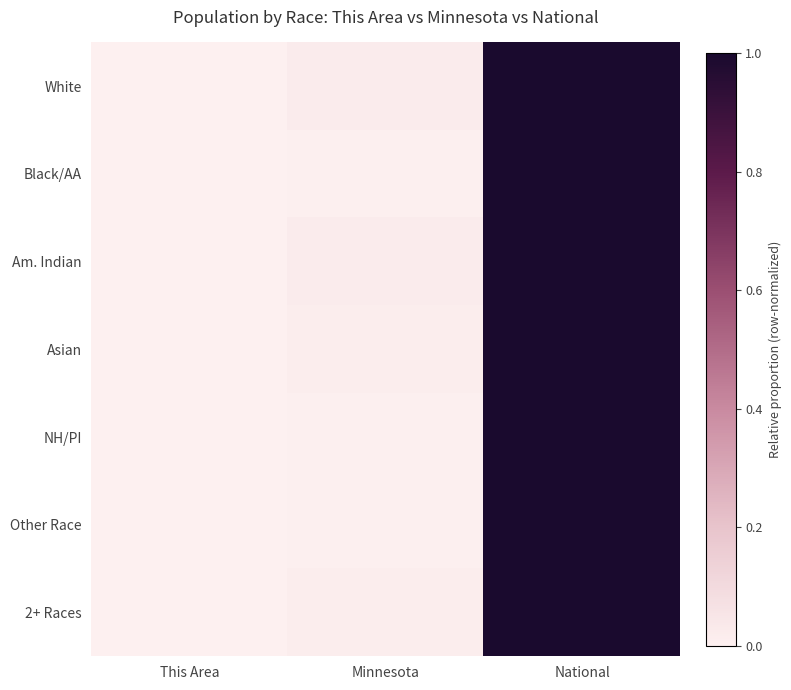

Between This Area and Minnesota, which series saw the biggest shift?

Am. Indian